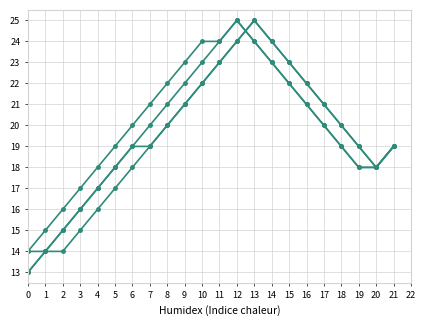

What is the minimum value shown in the chart?

13